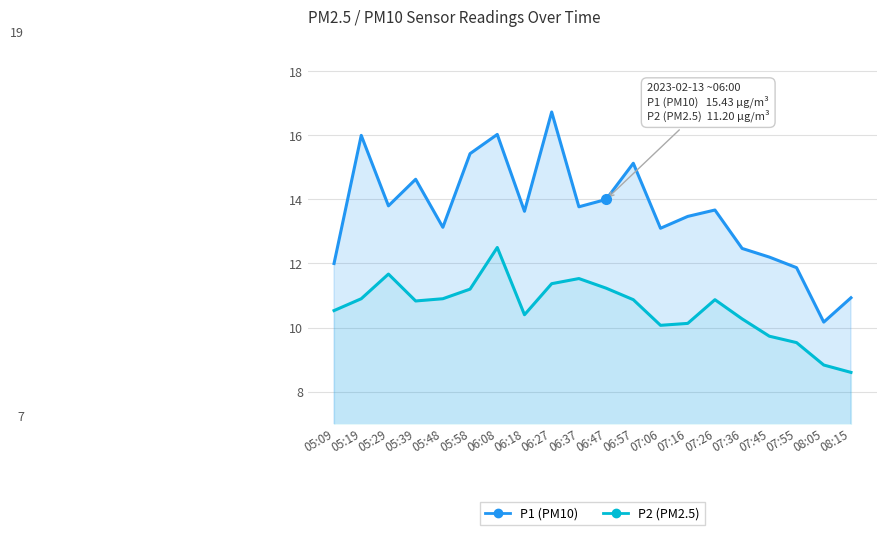

How many values in the P1 (PM10) series are below 13?

6